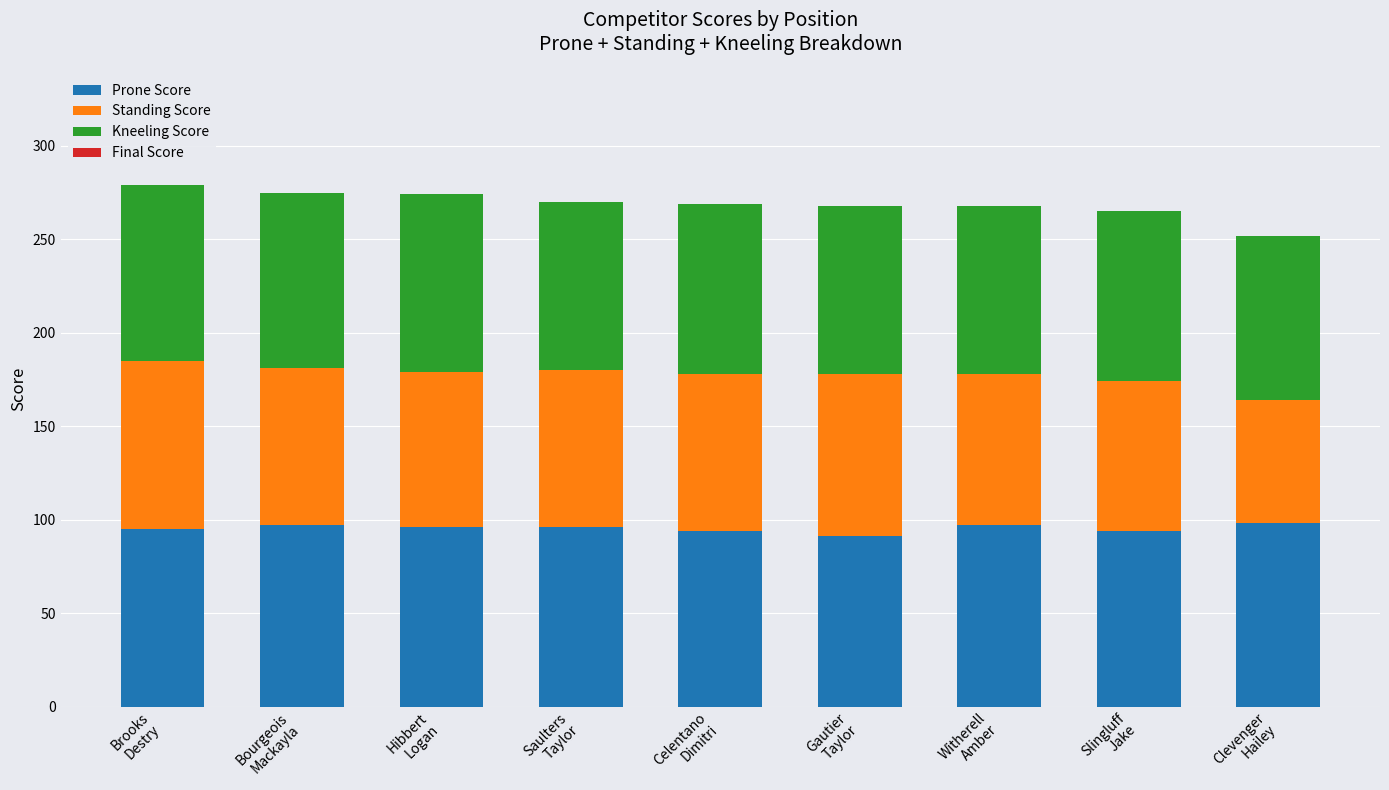

What is the highest value of the Prone Score series?

98